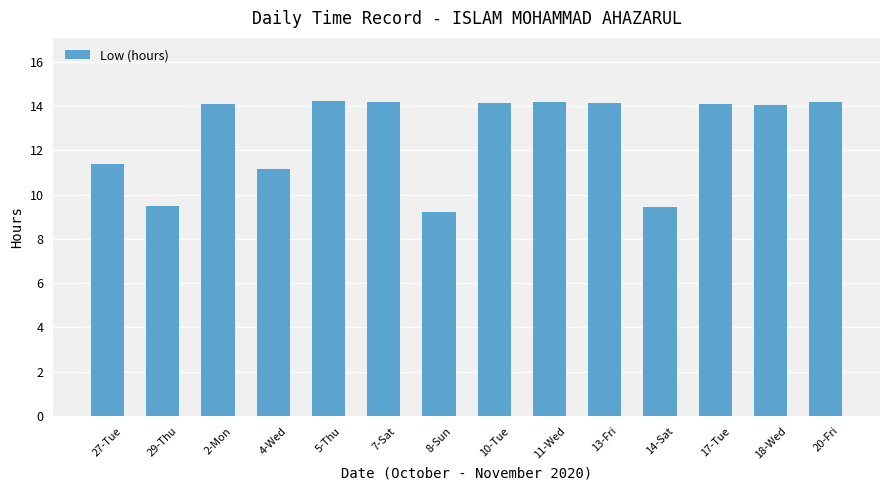

What position from the left is 27-Tue?

1